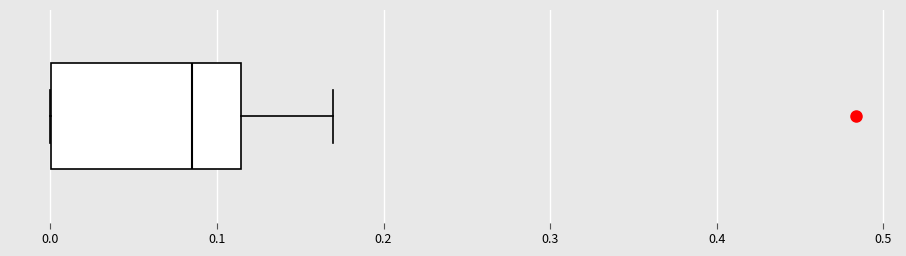

Where is the right edge of the box on the x-axis? The values are not printed on the chart, so give them approximately, as read against the axis.

0.11